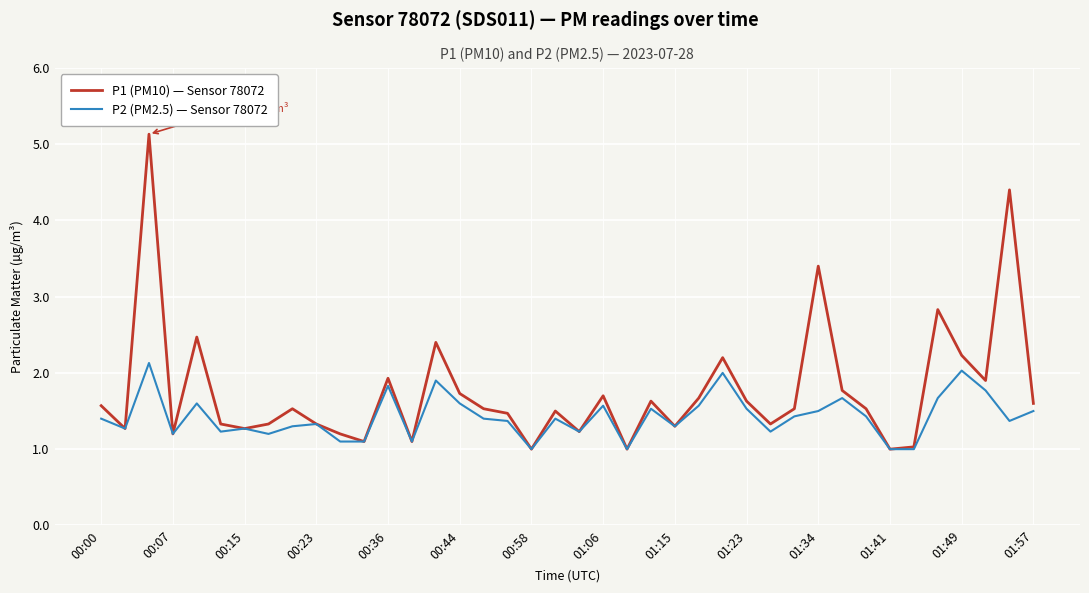

Which series has the largest total across all categories?

P1 (PM10) — Sensor 78072